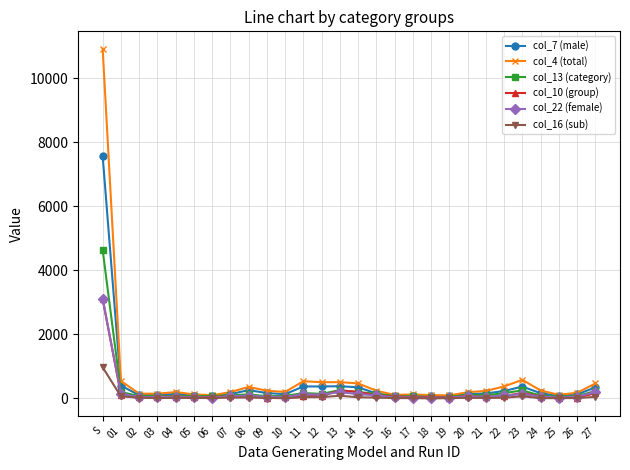

Which series has the widest spread of values?

col_4 (total)